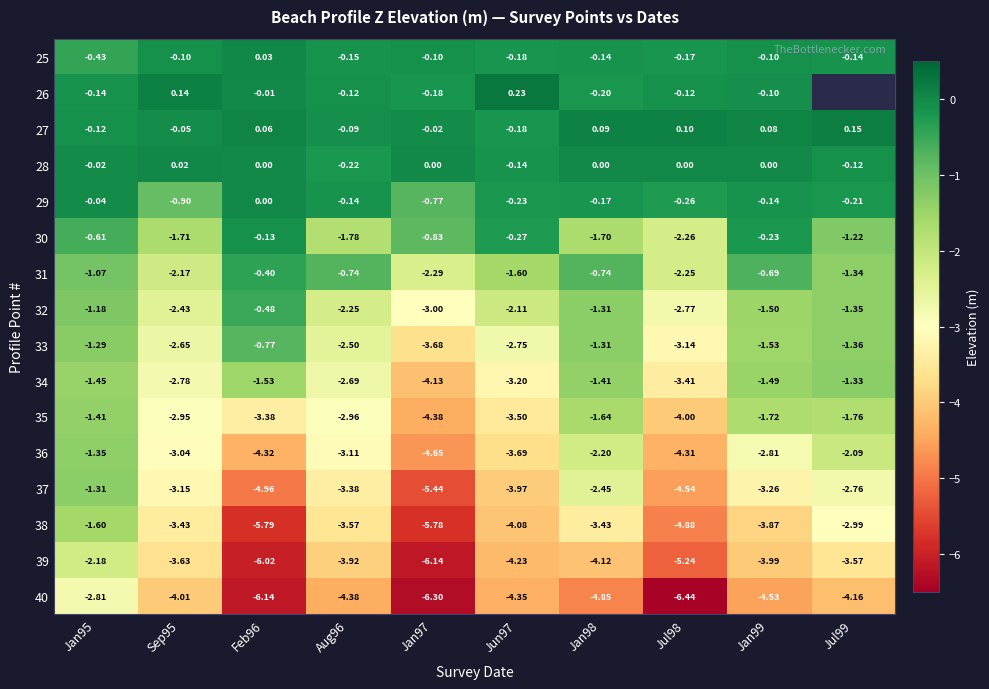

The 26 series shows 0.1 at Sep95. True or false?

True